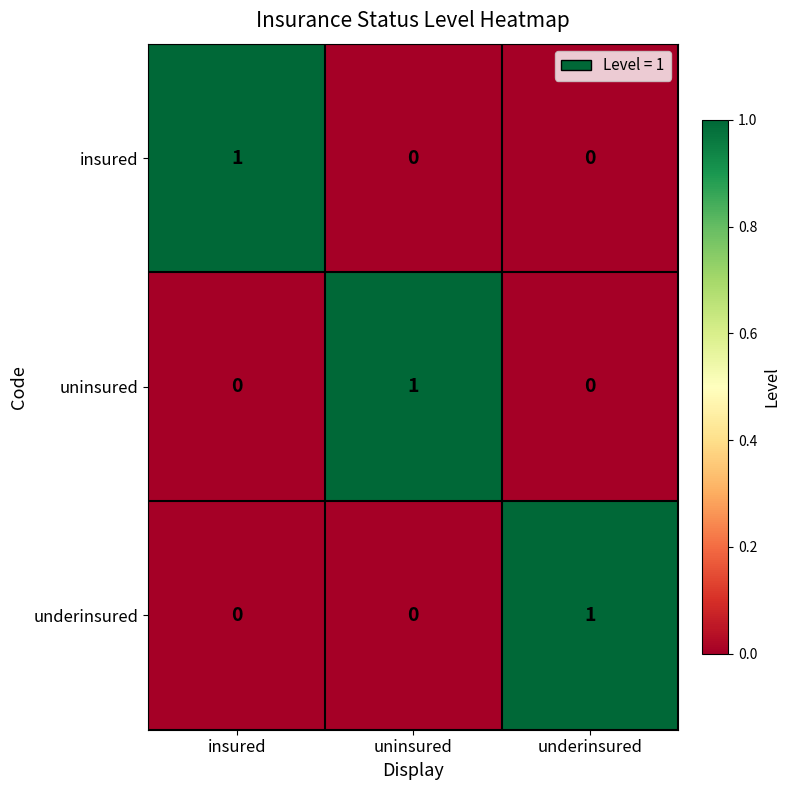

Is the value of insured at underinsured greater than the value of underinsured at underinsured?

No